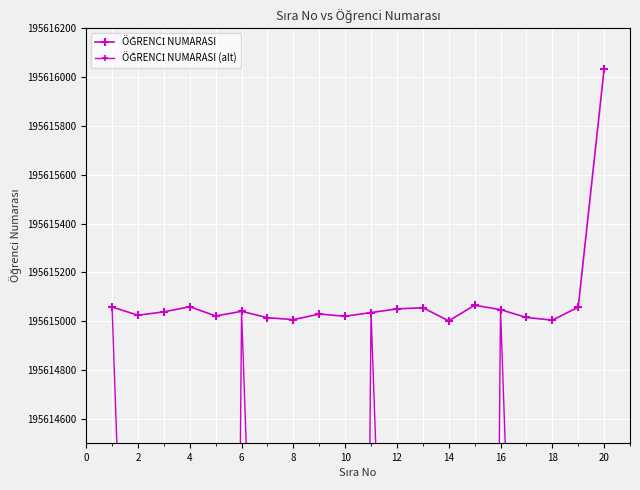

How many interior local valleys does the ÖĞRENCİ NUMARASI (alt) series have?

3